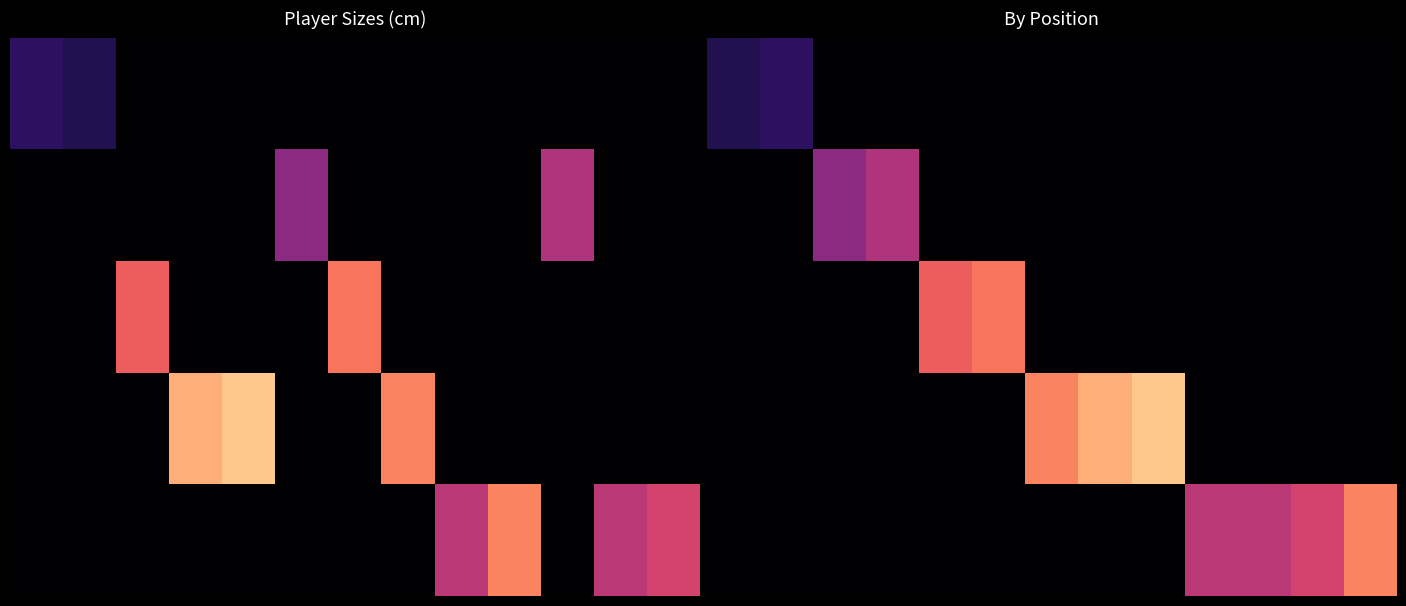

What is the difference between the highest and lowest values at 4?

183